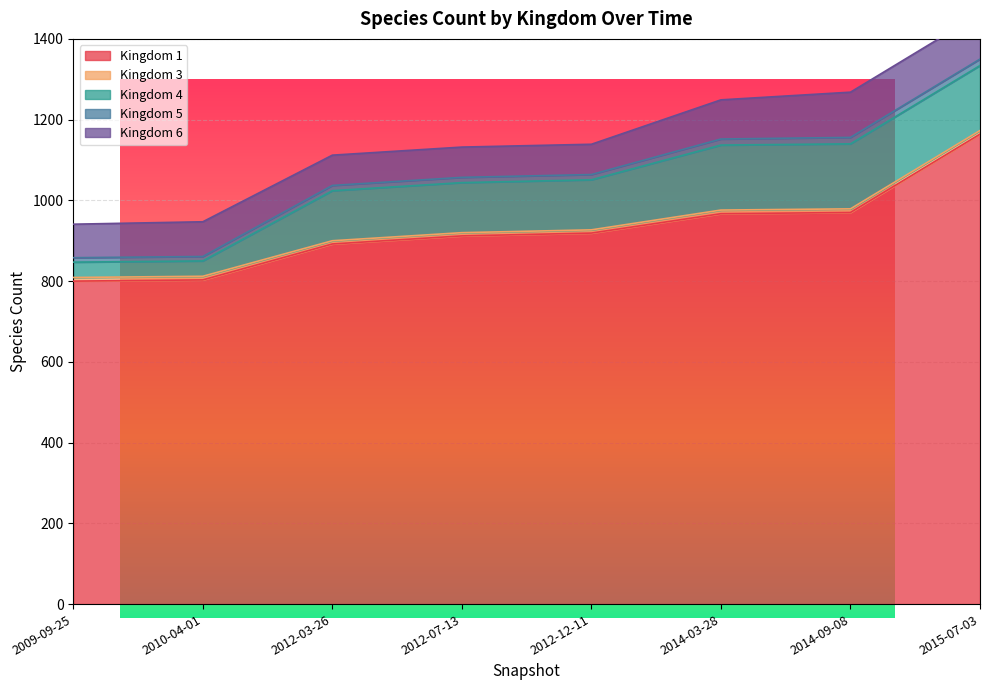

At which category is the sum across all series the highest?

2015-07-03